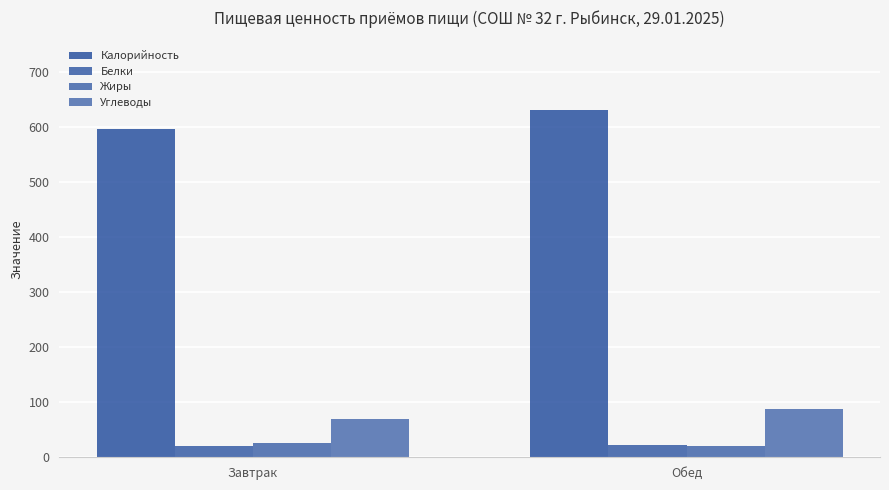

What is the total value across all series at Обед?

760.3